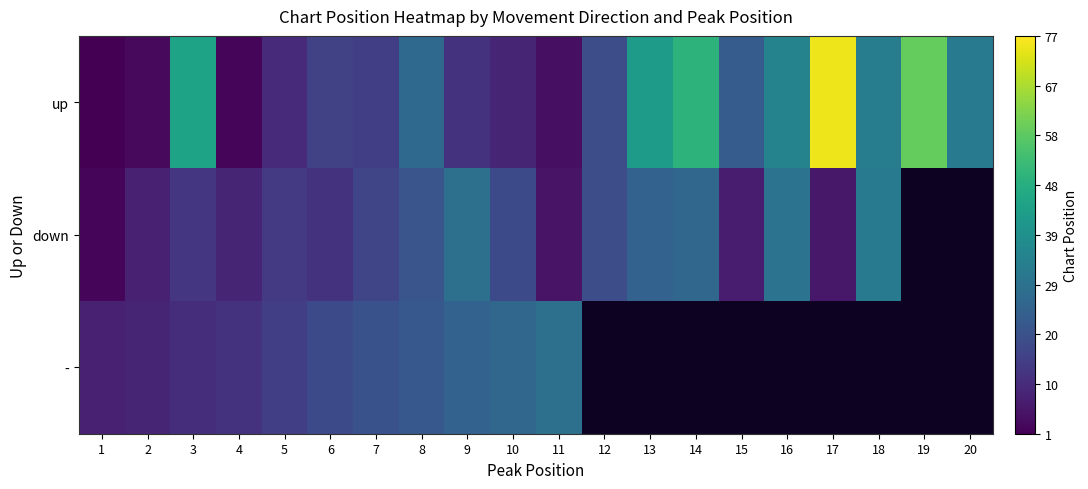

Is it true that up equals 5.4 at 5?

False